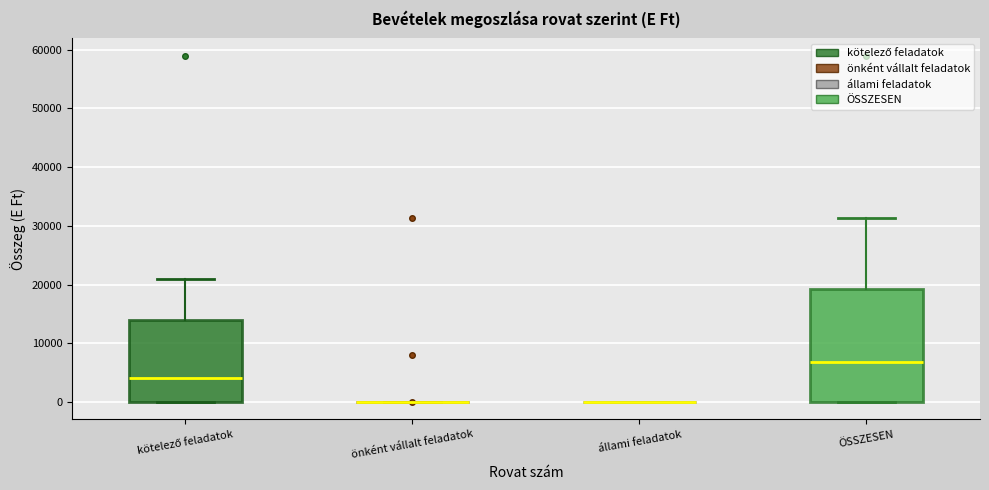

Reading left to right, transcribe this box plot: for each box, give where its median line is, the range the box spans, and where its two whiskers end, as read against the y-axis. The values are not printed on the chart, so give them approximately, as read against the axis.

kötelező feladatok: median 4000, box 0 to 14000, whiskers 0 to 21000
önként vállalt feladatok: box collapsed to a line at 0, whiskers 0 to 0
állami feladatok: box collapsed to a line at 0, whiskers 0 to 0
ÖSSZESEN: median 7000, box 0 to 19000, whiskers 0 to 31000